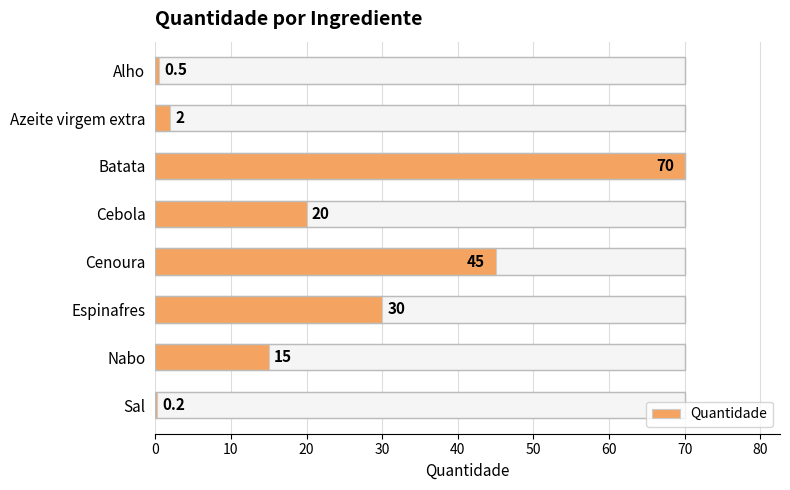

What is the change in value from Alho to Cebola?

+19.5